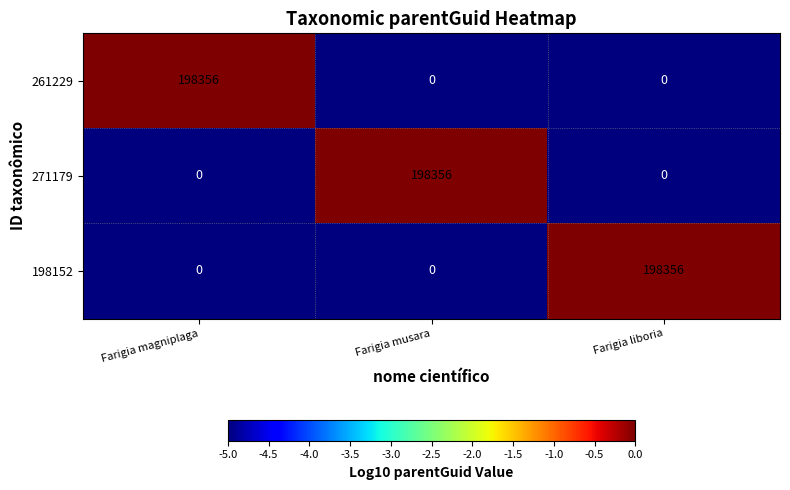

Count the 271179 values in the range 0 to 198356.

3